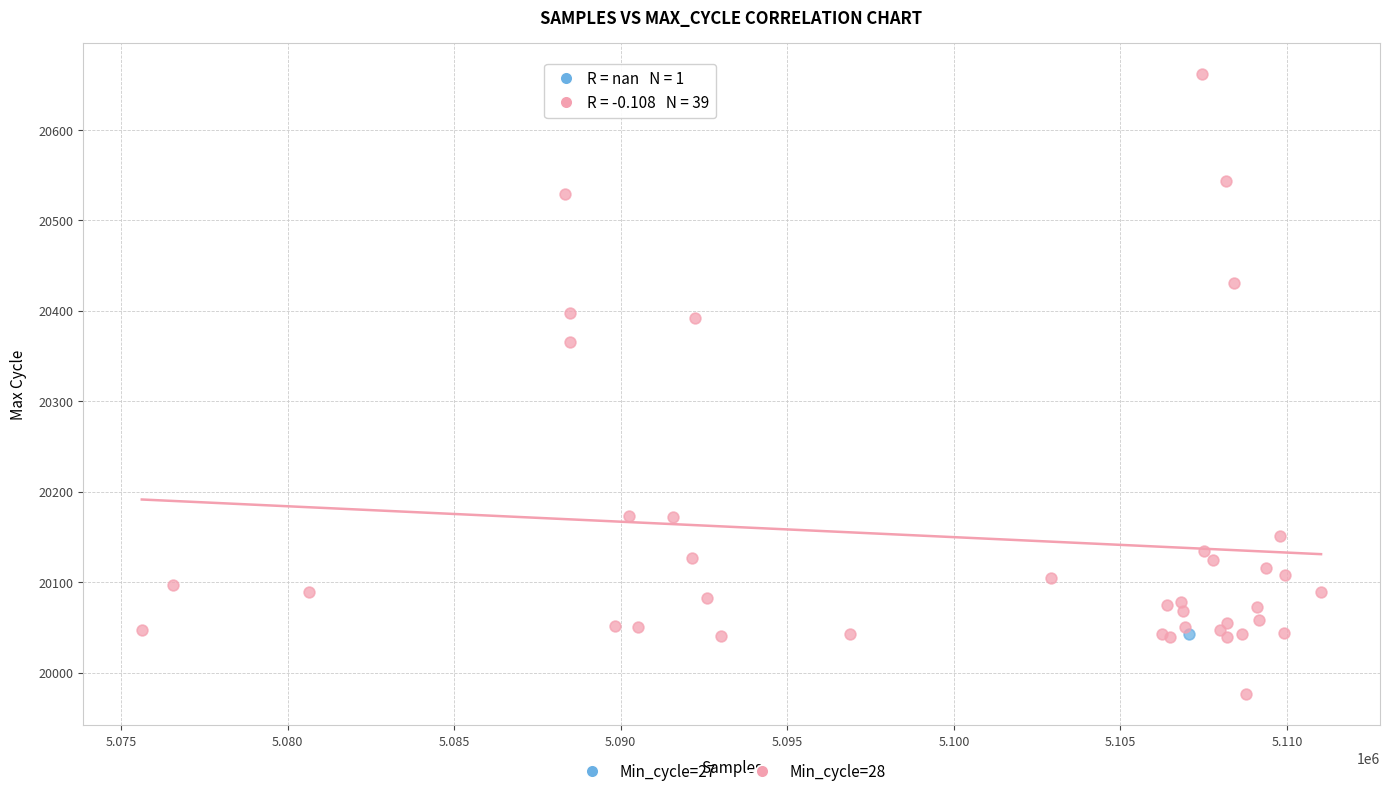

What are all the series names shown in the legend?

Min_cycle=27, Min_cycle=28